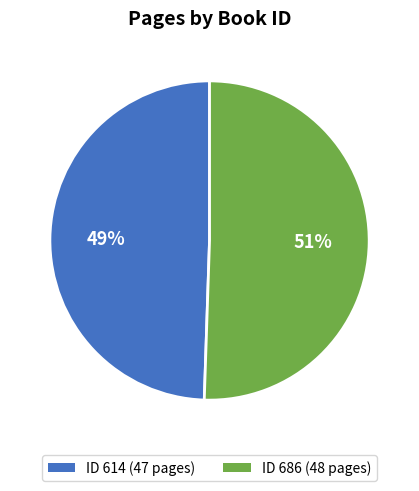

The ID 614 (47 pages) slice represents 49% of the pie. True or false?

True